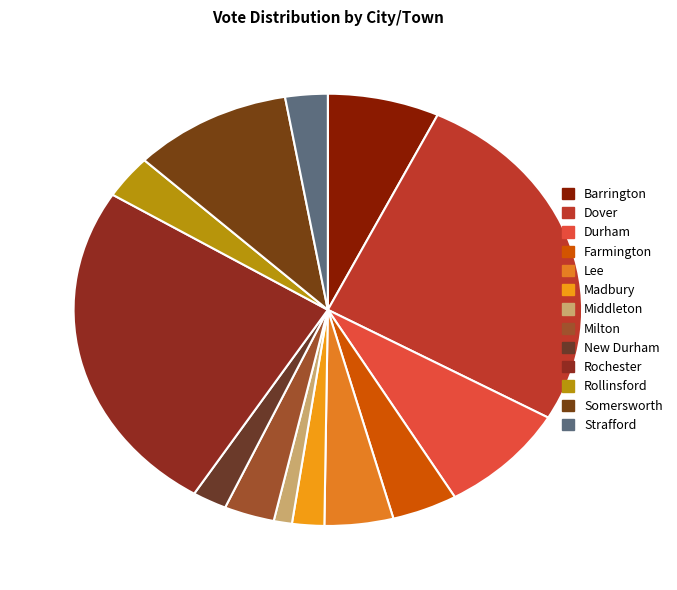

Is the sum of Rollinsford and Rochester greater than half?

No